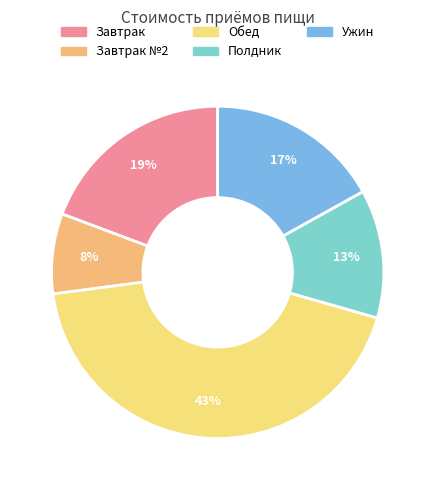

The Завтрак №2 slice represents 13% of the pie. True or false?

False